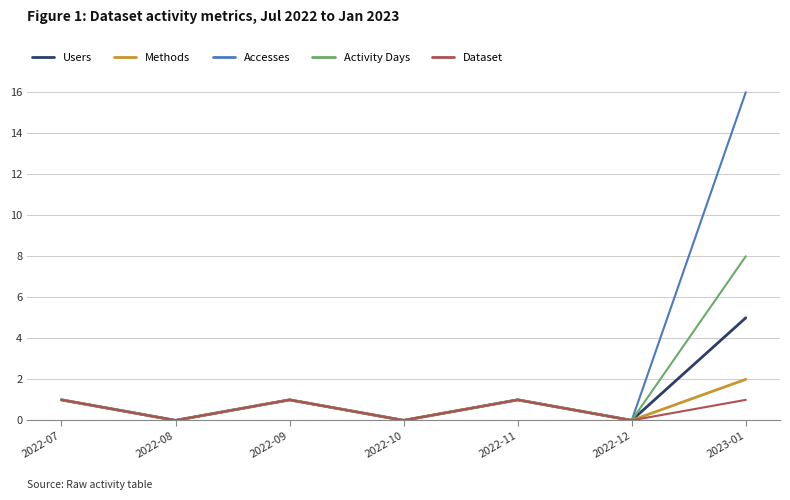

What is the sum of the Methods values at 2022-08 and 2022-07?

1